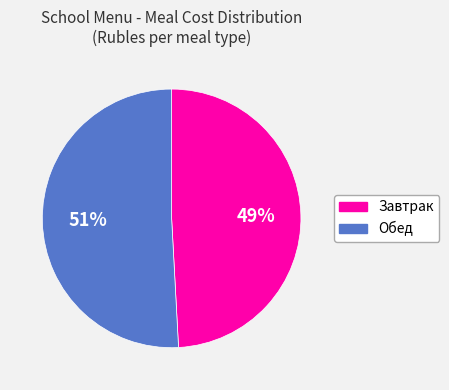

Combined, do Обед and Завтрак account for over 50%?

Yes